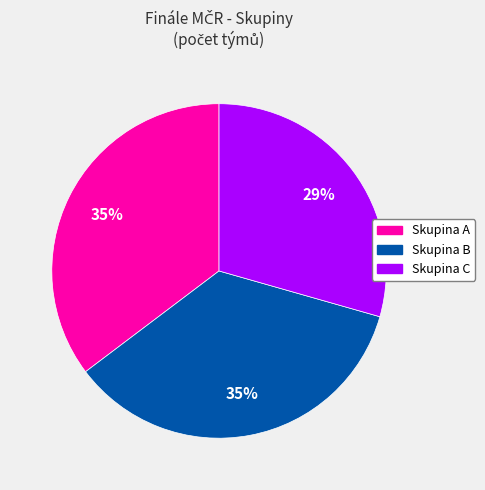

Combined, do Skupina A and Skupina C account for over 50%?

Yes